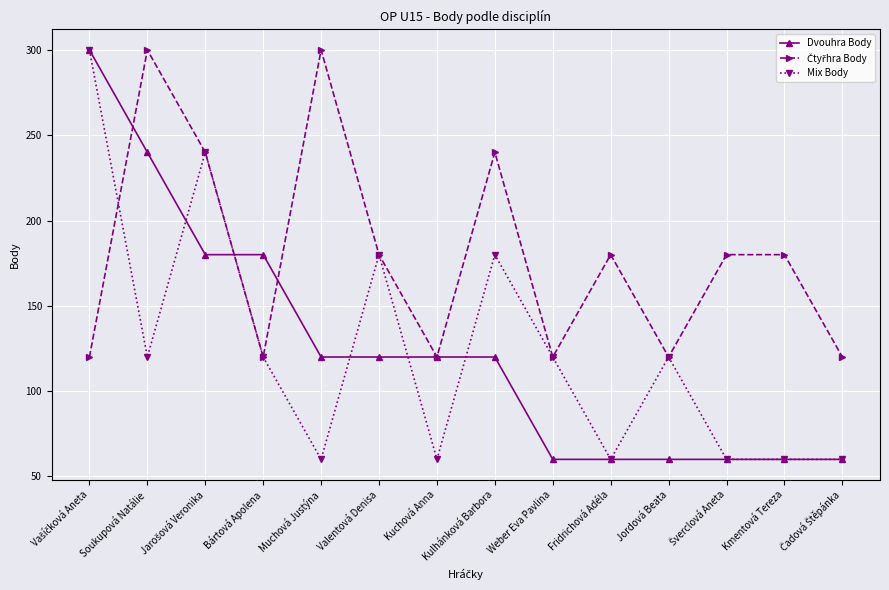

At which category does Mix Body reach its first local valley?

Soukupová Natálie